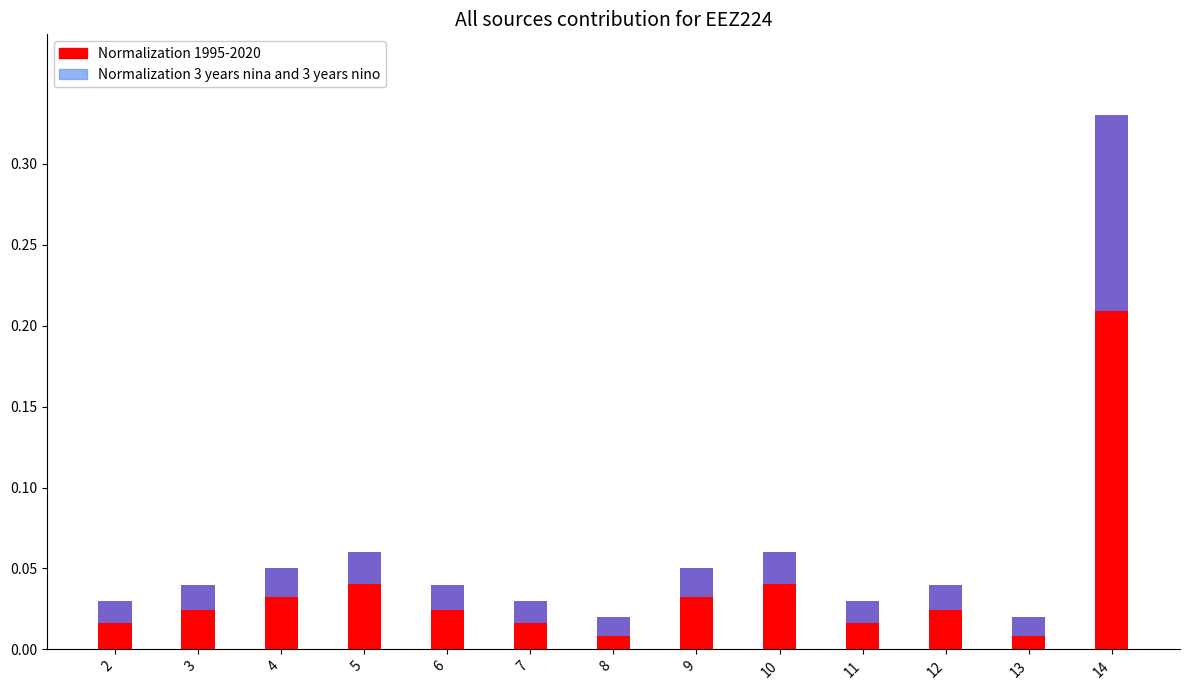

List the series in order of their peak value, lowest first.

Normalization 1995-2020, Normalization 3 years nina and 3 years nino